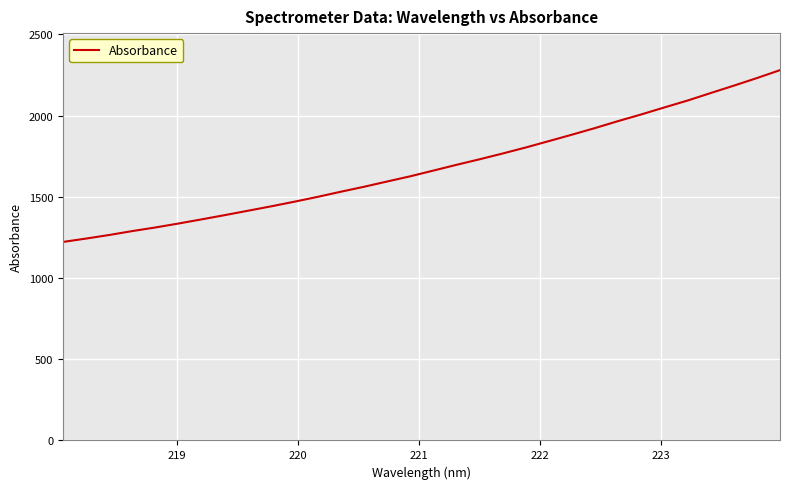

What is the average value?

1681.8